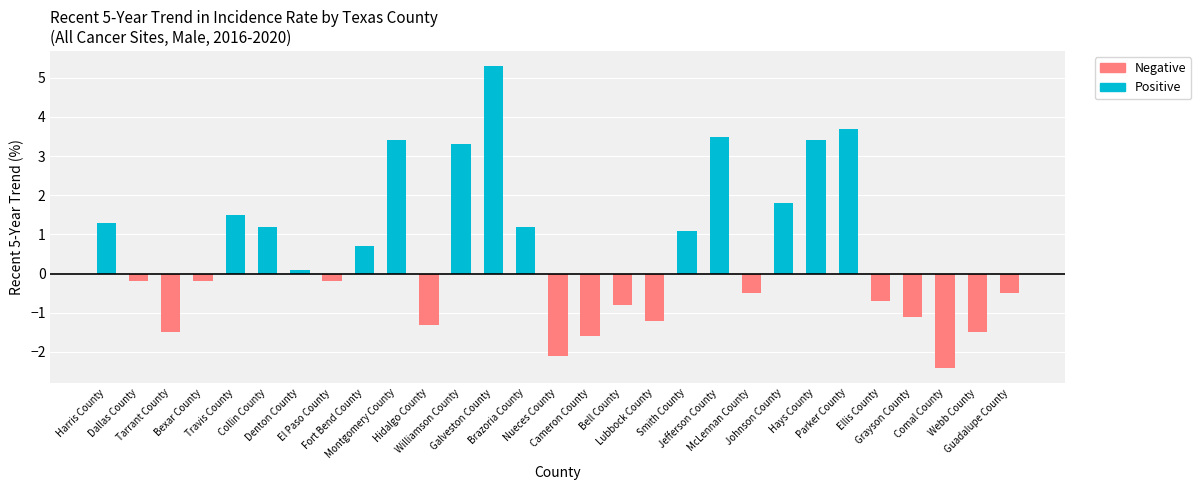

Reading left to right, transcribe all the data shown in this chart.

Positive: Harris County=1.3	Dallas County=0.0	Tarrant County=0.0	Bexar County=0.0	Travis County=1.5	Collin County=1.2	Denton County=0.1	El Paso County=0.0	Fort Bend County=0.7	Montgomery County=3.4	Hidalgo County=0.0	Williamson County=3.3	Galveston County=5.3	Brazoria County=1.2	Nueces County=0.0	Cameron County=0.0	Bell County=0.0	Lubbock County=0.0	Smith County=1.1	Jefferson County=3.5	McLennan County=0.0	Johnson County=1.8	Hays County=3.4	Parker County=3.7	Ellis County=0.0	Grayson County=0.0	Comal County=0.0	Webb County=0.0	Guadalupe County=0.0
Negative: Harris County=0.0	Dallas County=-0.2	Tarrant County=-1.5	Bexar County=-0.2	Travis County=0.0	Collin County=0.0	Denton County=0.0	El Paso County=-0.2	Fort Bend County=0.0	Montgomery County=0.0	Hidalgo County=-1.3	Williamson County=0.0	Galveston County=0.0	Brazoria County=0.0	Nueces County=-2.1	Cameron County=-1.6	Bell County=-0.8	Lubbock County=-1.2	Smith County=0.0	Jefferson County=0.0	McLennan County=-0.5	Johnson County=0.0	Hays County=0.0	Parker County=0.0	Ellis County=-0.7	Grayson County=-1.1	Comal County=-2.4	Webb County=-1.5	Guadalupe County=-0.5